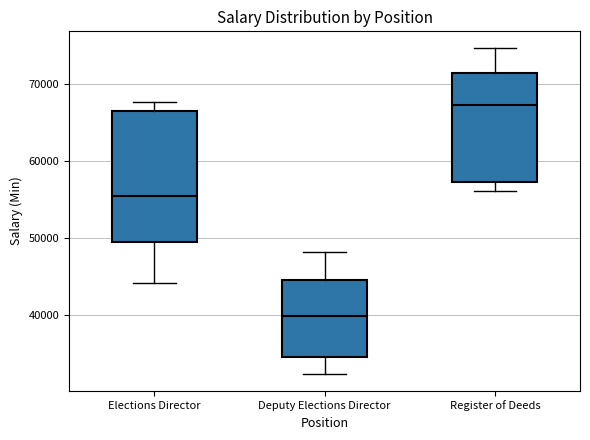

Which box's median line is the lowest?

Deputy Elections Director